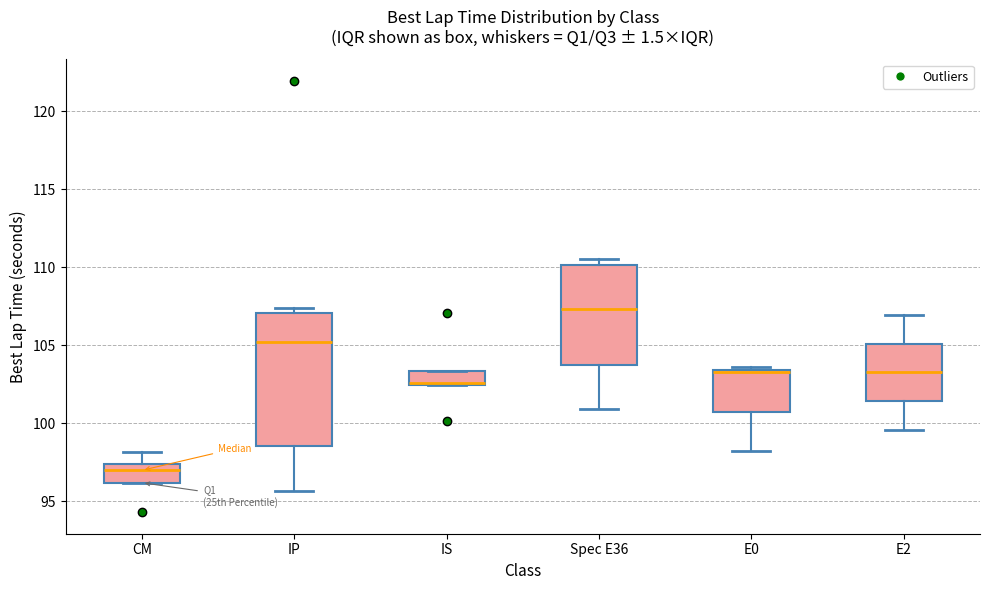

Where does the upper whisker of the box for E2 end on the y-axis? The values are not printed on the chart, so give them approximately, as read against the axis.

107.0